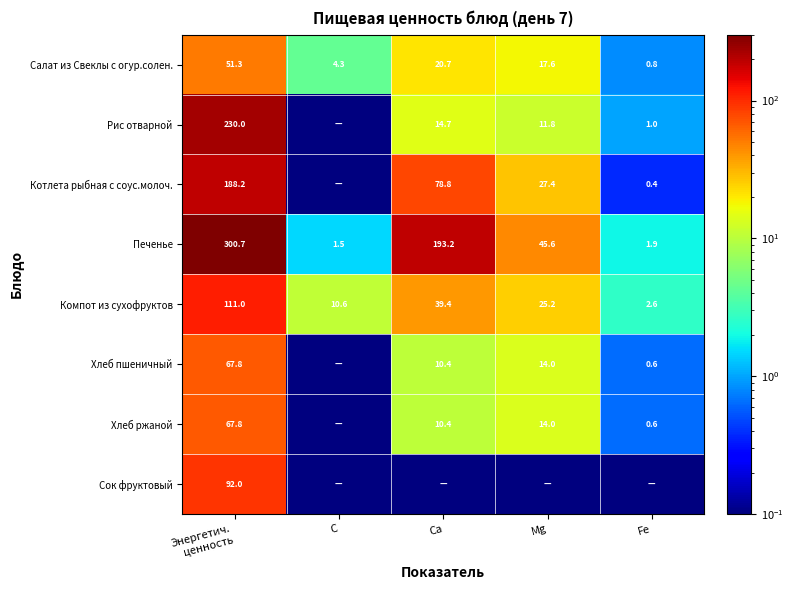

Where does the Салат из Свеклы с огур.солен. series first go above 17?

Энергетич. ценность